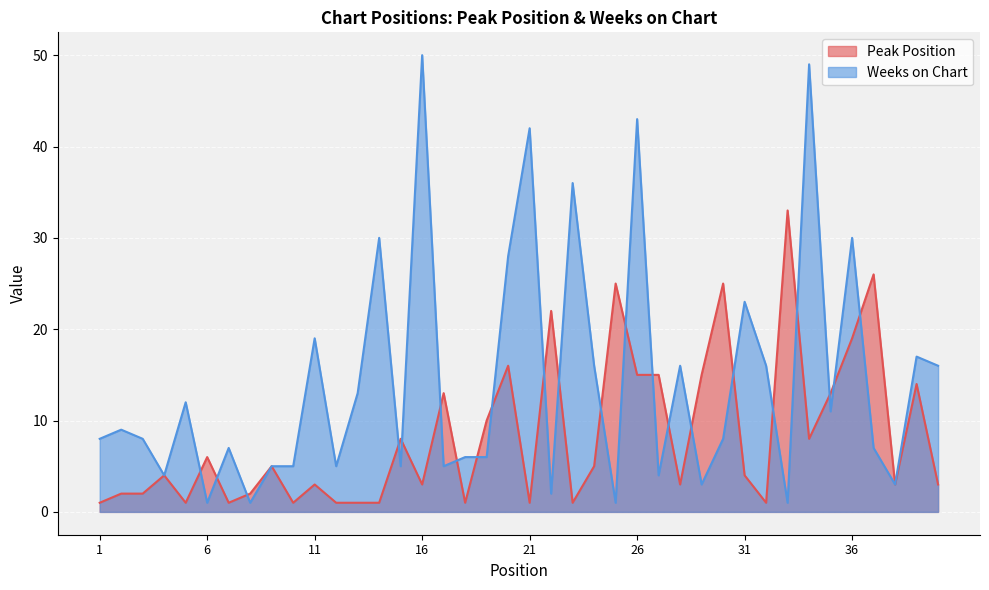

What is the difference between the second highest and second lowest values in the Peak Position series?

25